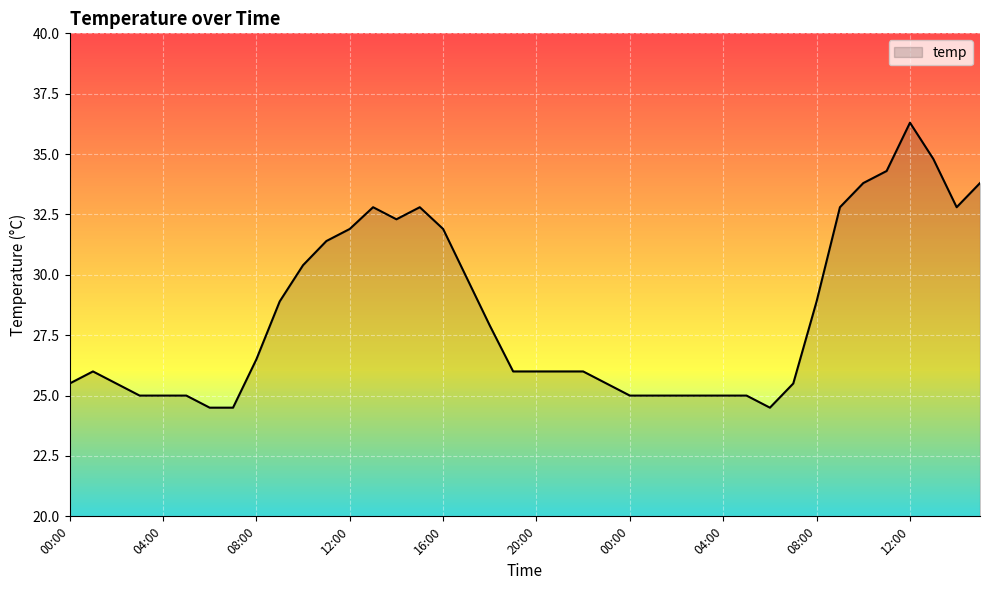

Where is the first local maximum?

01:00